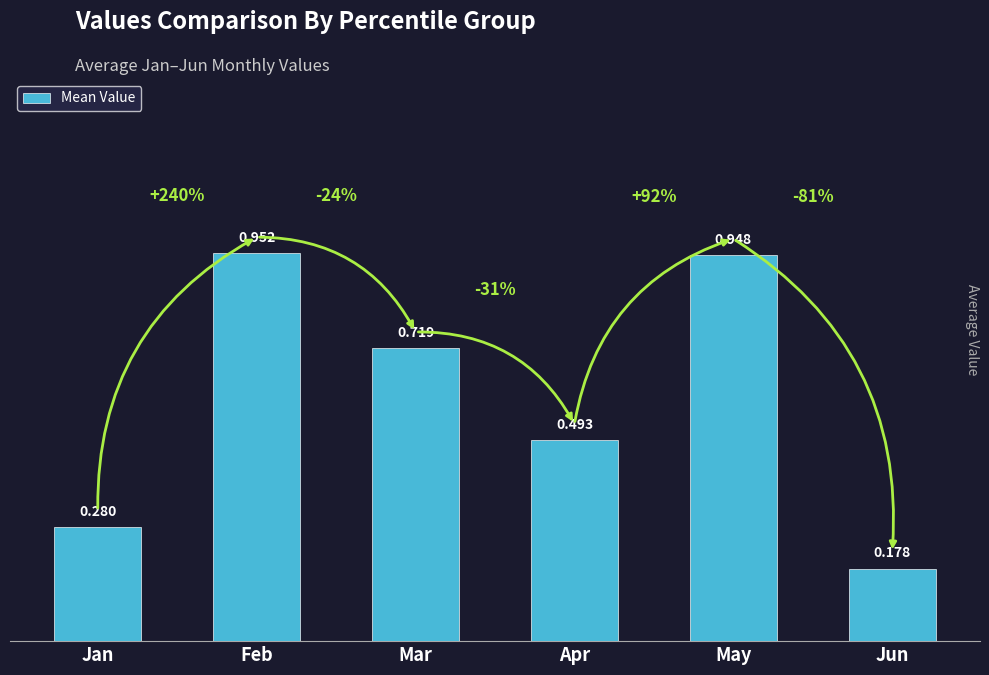

Which category has the highest value across all series?

Feb